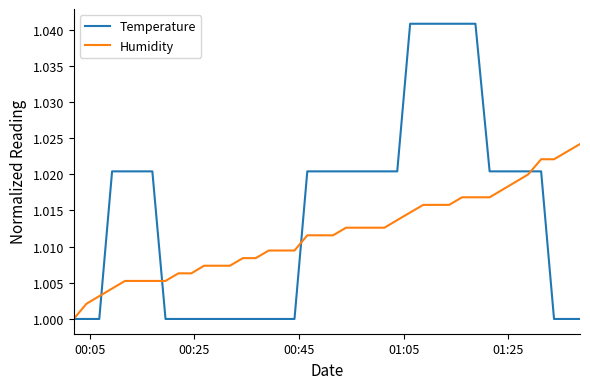

Rank the series by their maximum value, from lowest to highest.

Humidity, Temperature